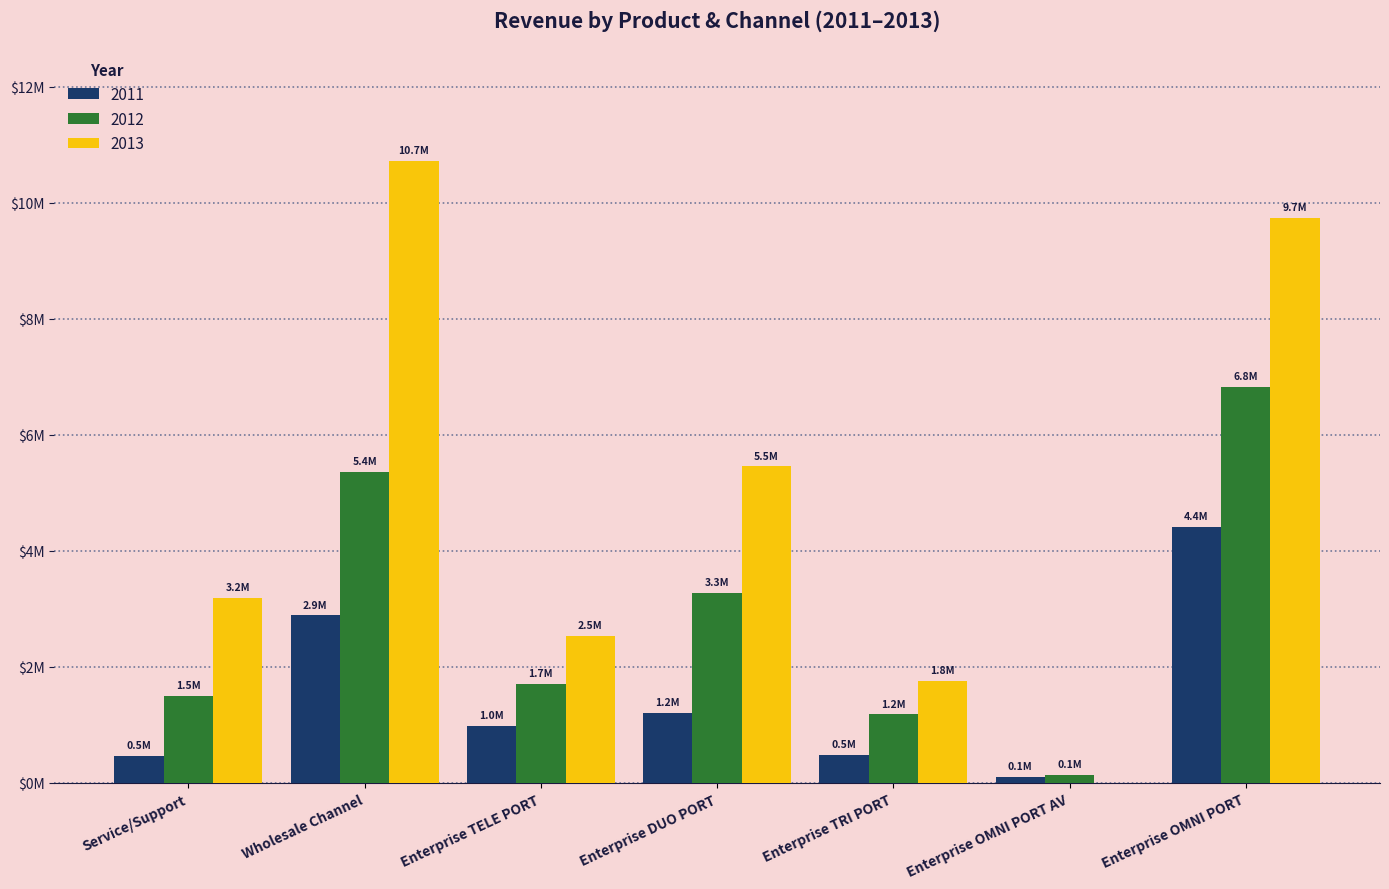

What are all the series names shown in the legend?

2011, 2012, 2013